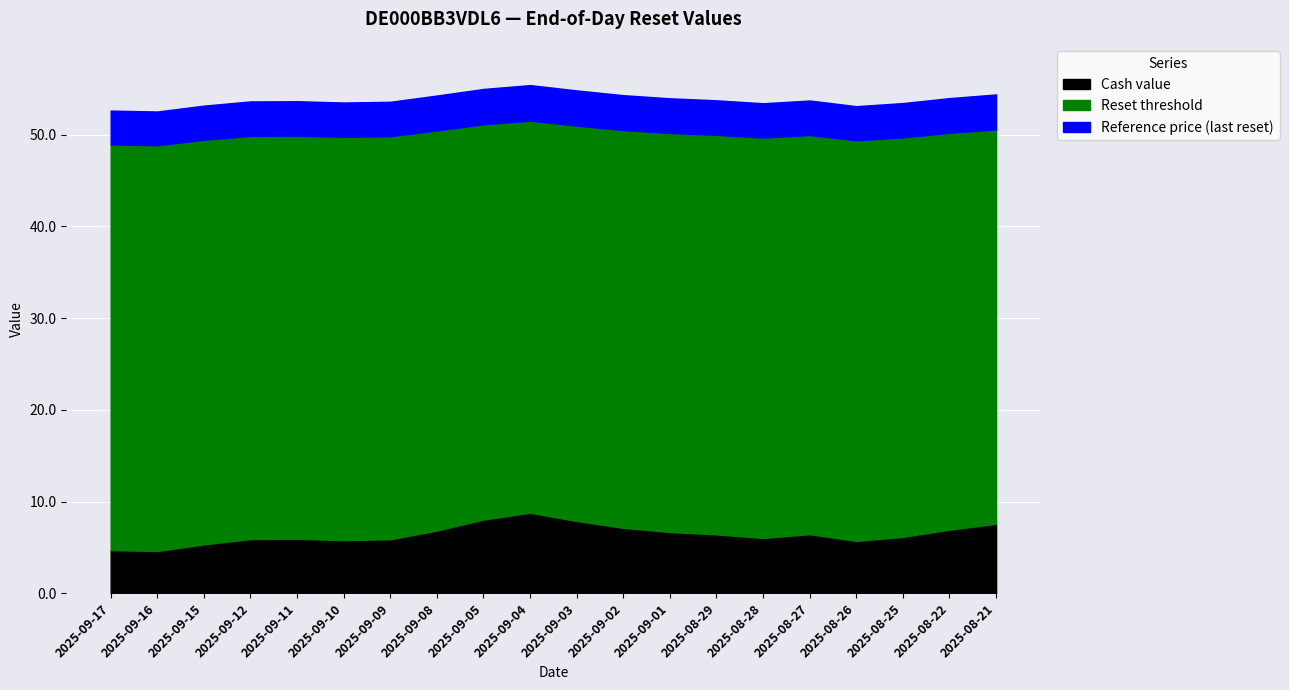

True or false: Reference price (last reset) has a value of 99.3 at 2025-09-04.

False